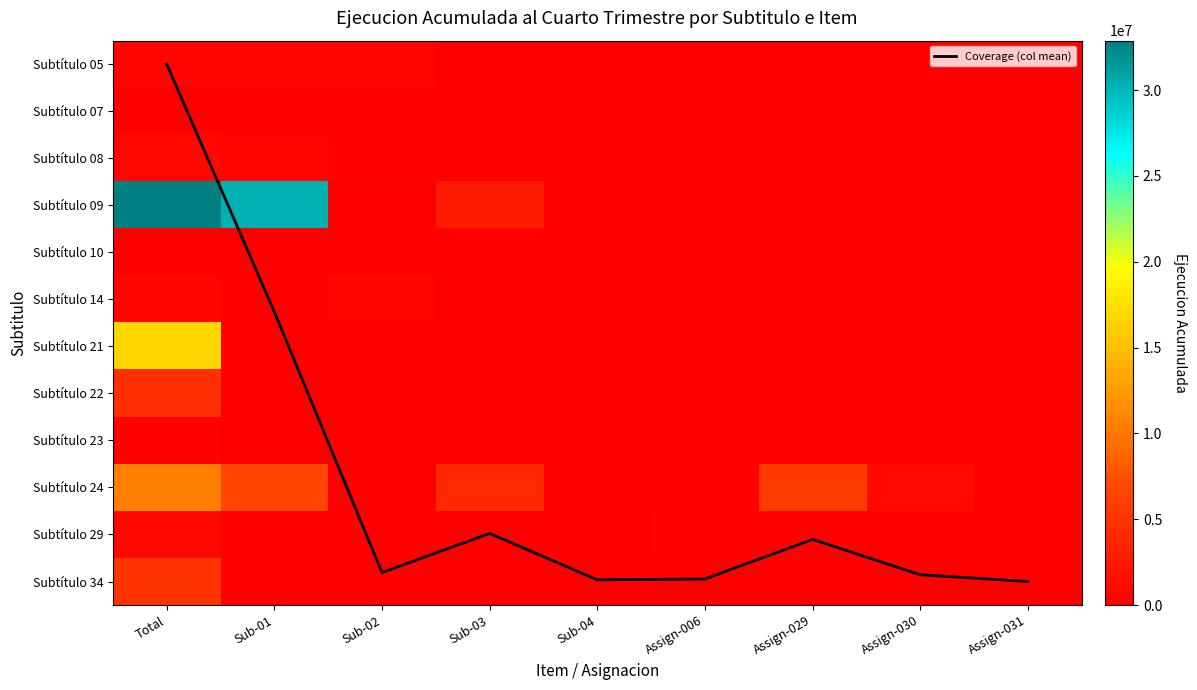

Is the value of Subtítulo 21 at Assign-031 greater than the value of Coverage (col mean) at Assign-031?

No